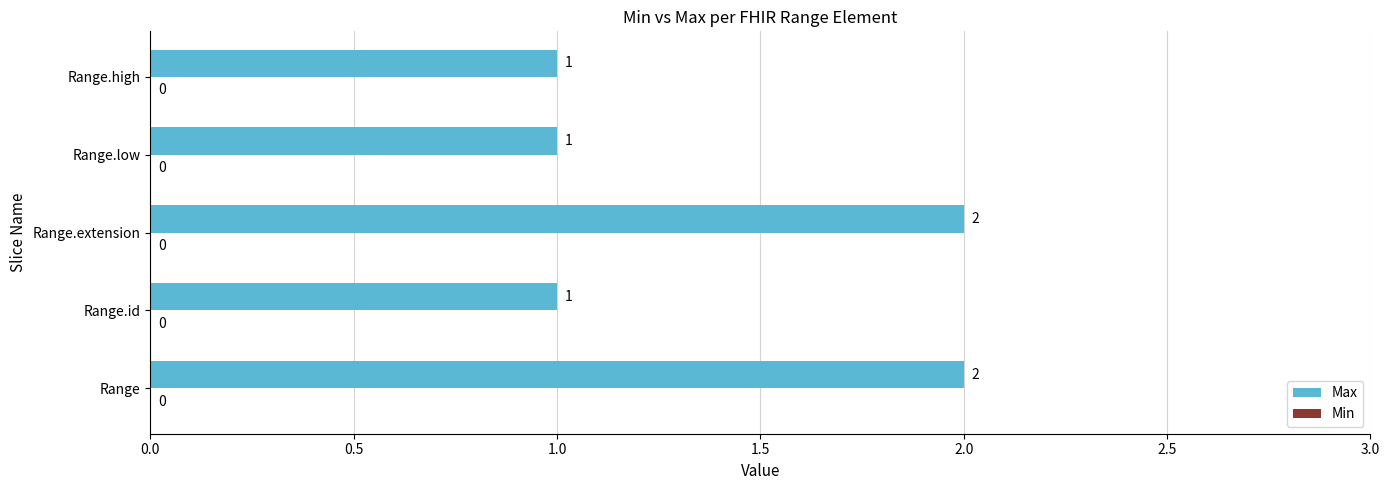

Does the chart contain stacked bars?

No